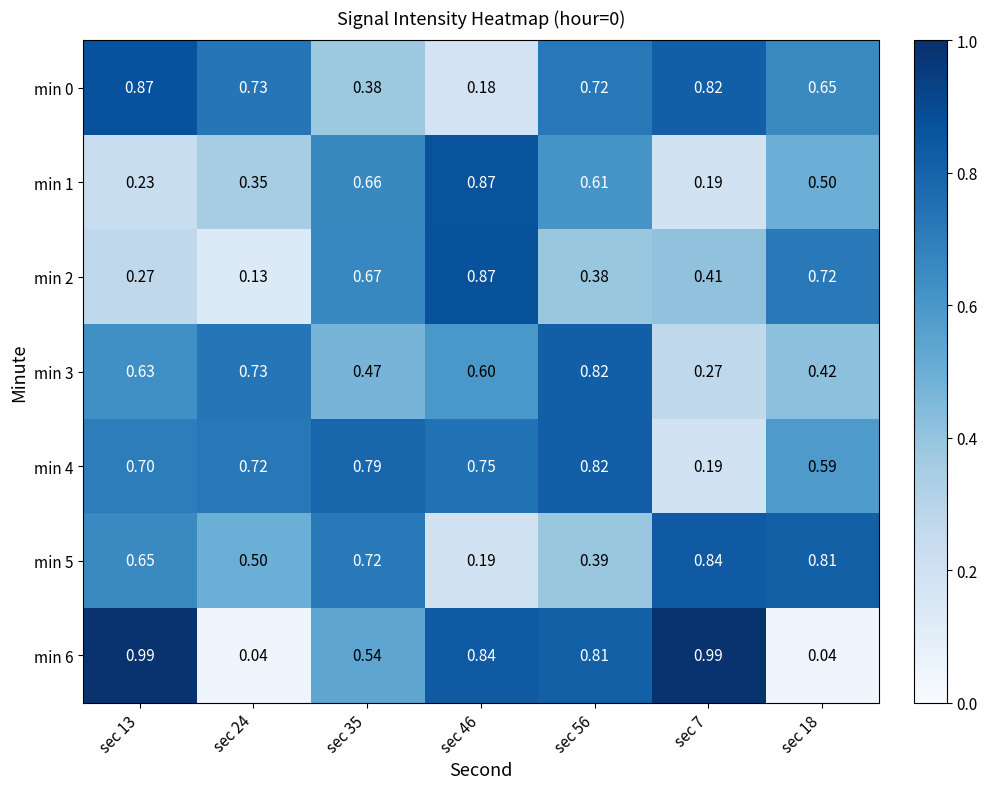

Which series has the largest total across all categories?

min 4